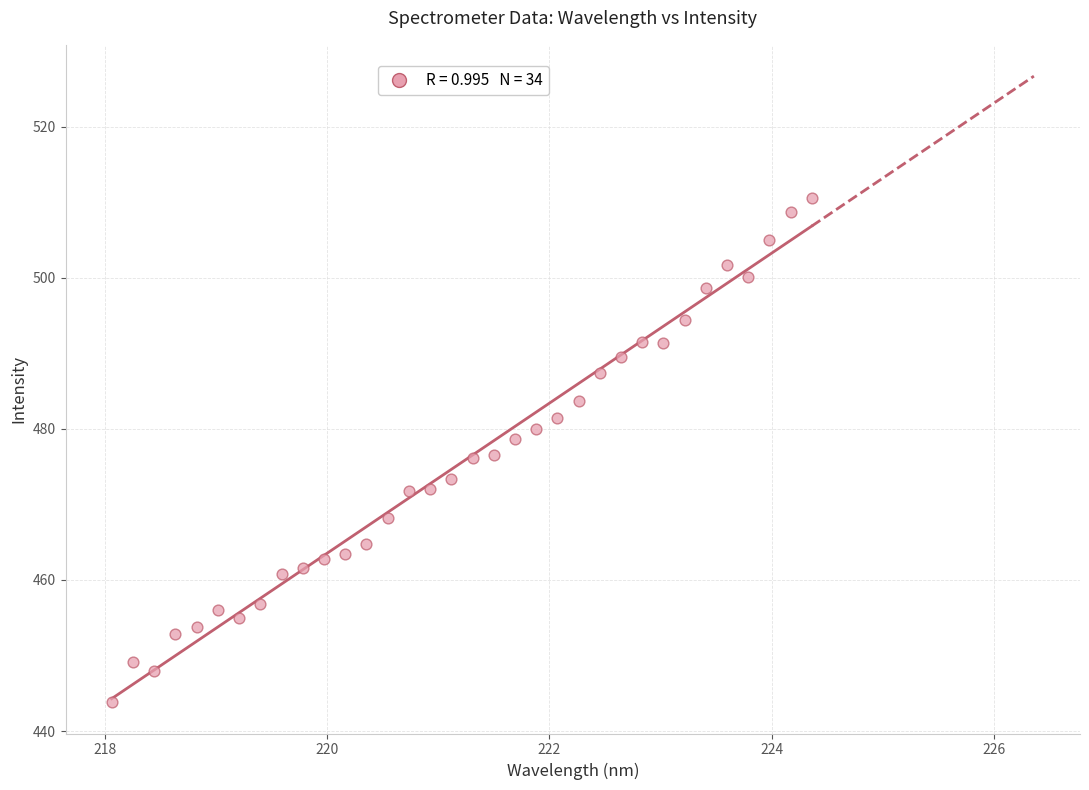

What is the range of Y values (max minus min)?

66.7